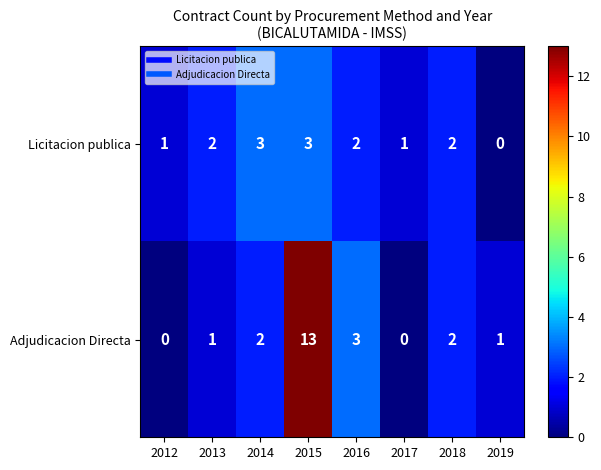

How many distinct data groups are displayed?

2